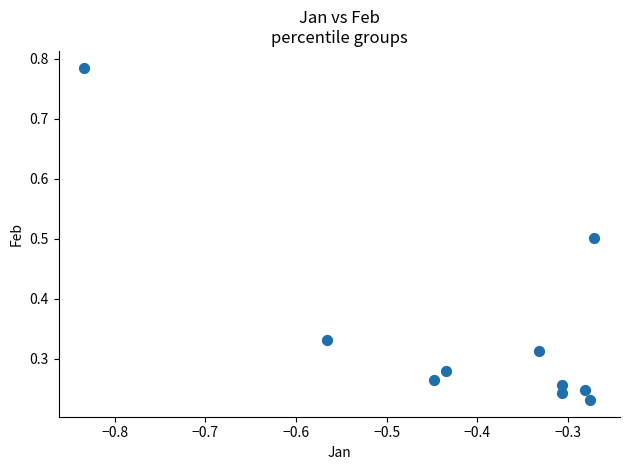

What is the range of X values (max minus min)?

0.6